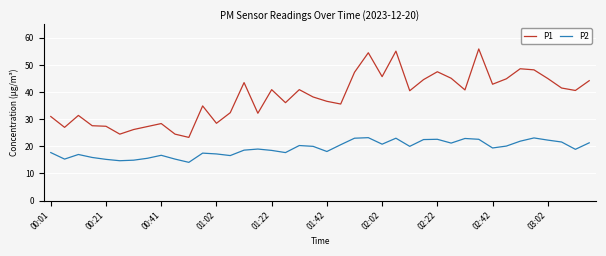

What is the difference between the maximum and minimum values in the P2 series?

9.1